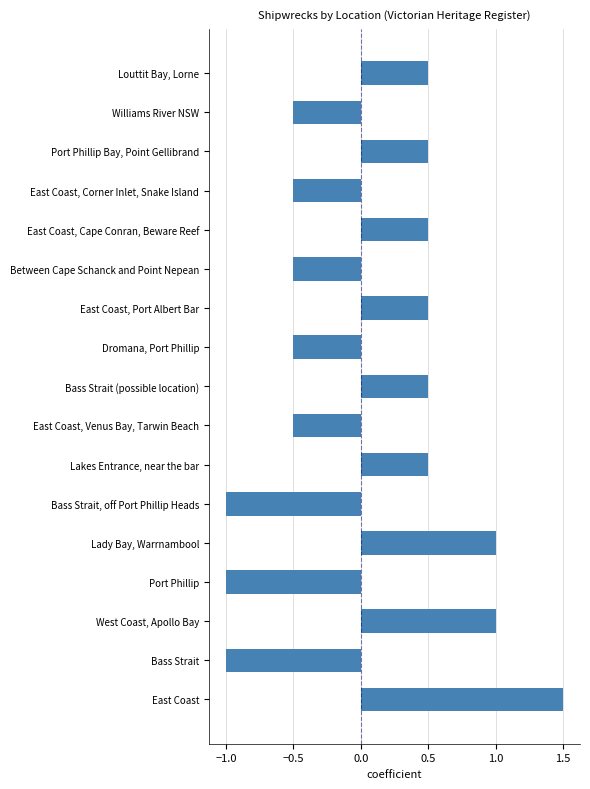

Does the chart contain any negative values?

Yes